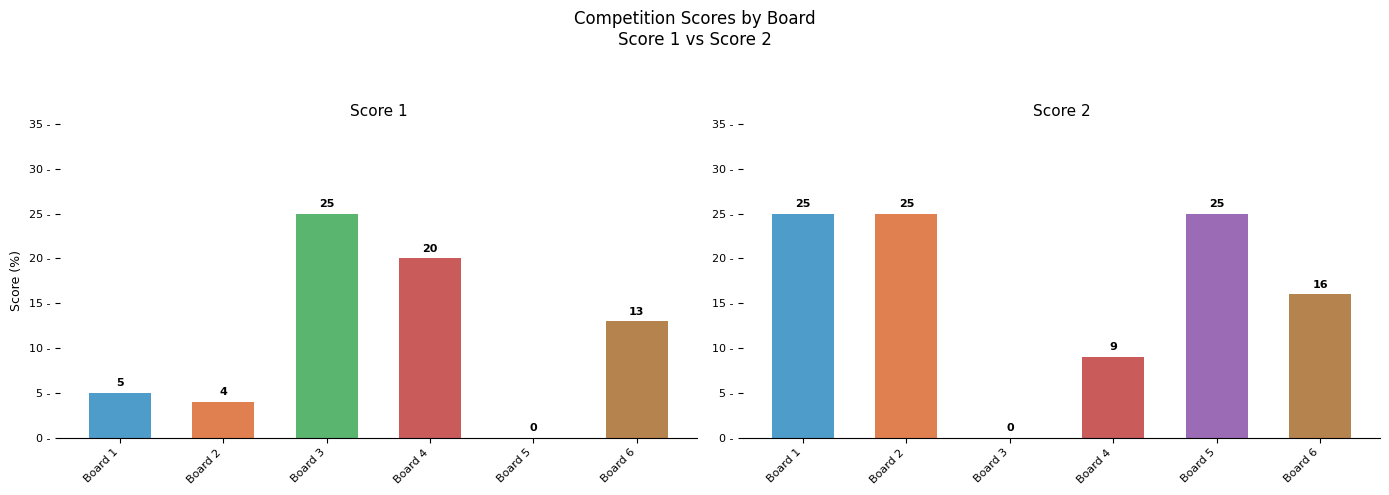

The value of Score 2 at Board 4 is 6. True or false?

False